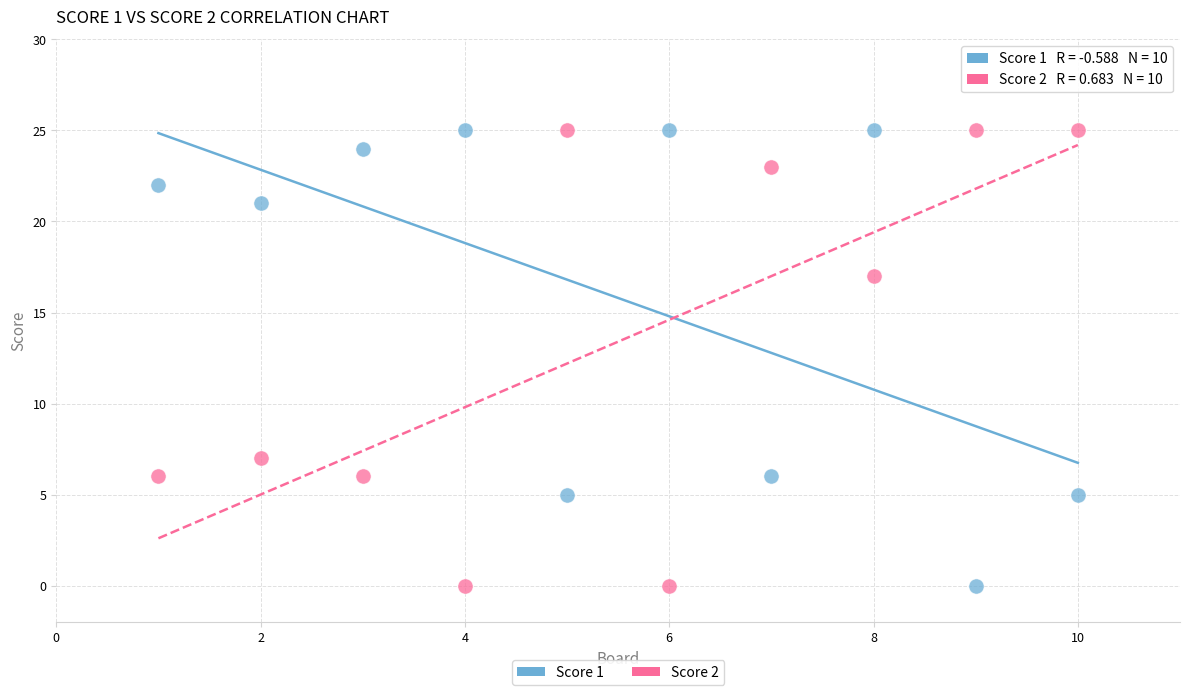

Across all data points, what is the range of X values (max minus min)?

9